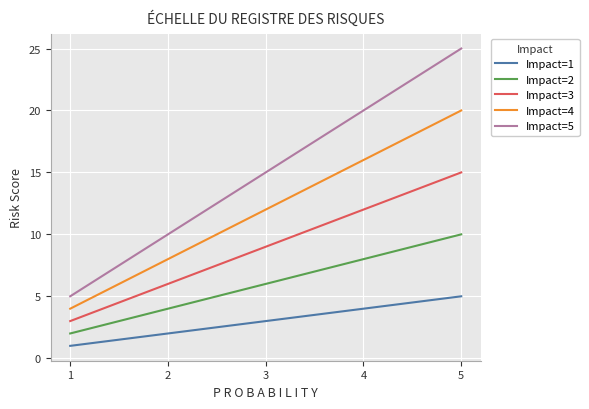

Which series has the largest range (max minus min)?

Impact=5